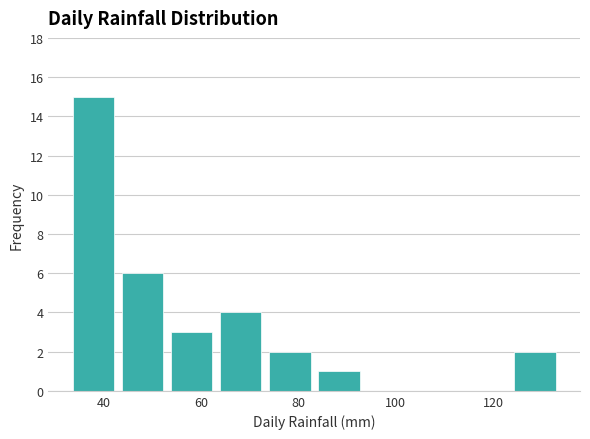

Reading left to right, transcribe this chart: for each bar, give the range it covers on the x-axis and its height. Neither the bar edges nor the heights are printed on the chart, so give them approximately, as read against the axes.

32 to 42: 15
42 to 54: 6
54 to 64: 3
64 to 74: 4
74 to 84: 2
84 to 94: 1
94 to 104: 0
104 to 114: 0
114 to 124: 0
124 to 134: 2